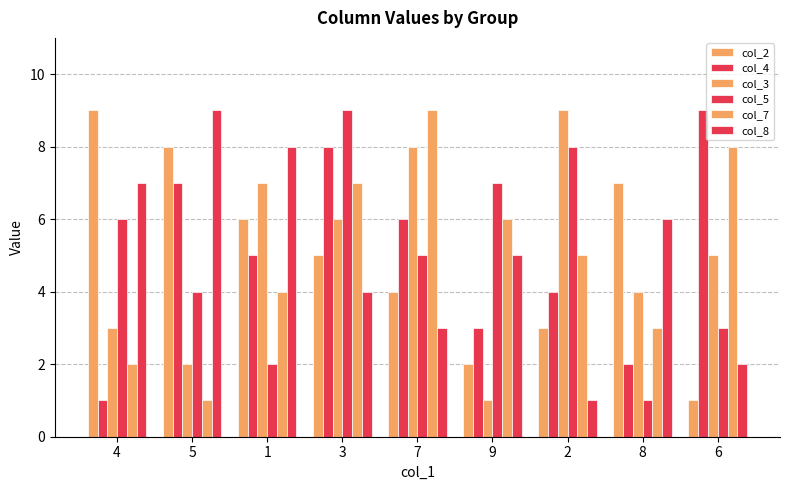

The value of col_7 at 3 is 3. True or false?

False